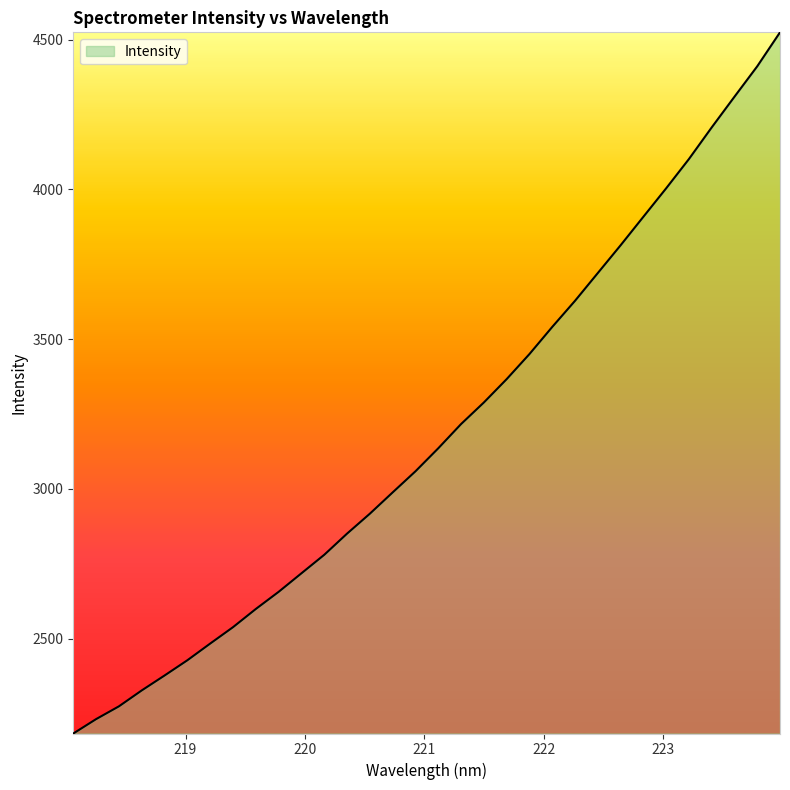

What is the difference between the maximum and minimum values?

2340.7